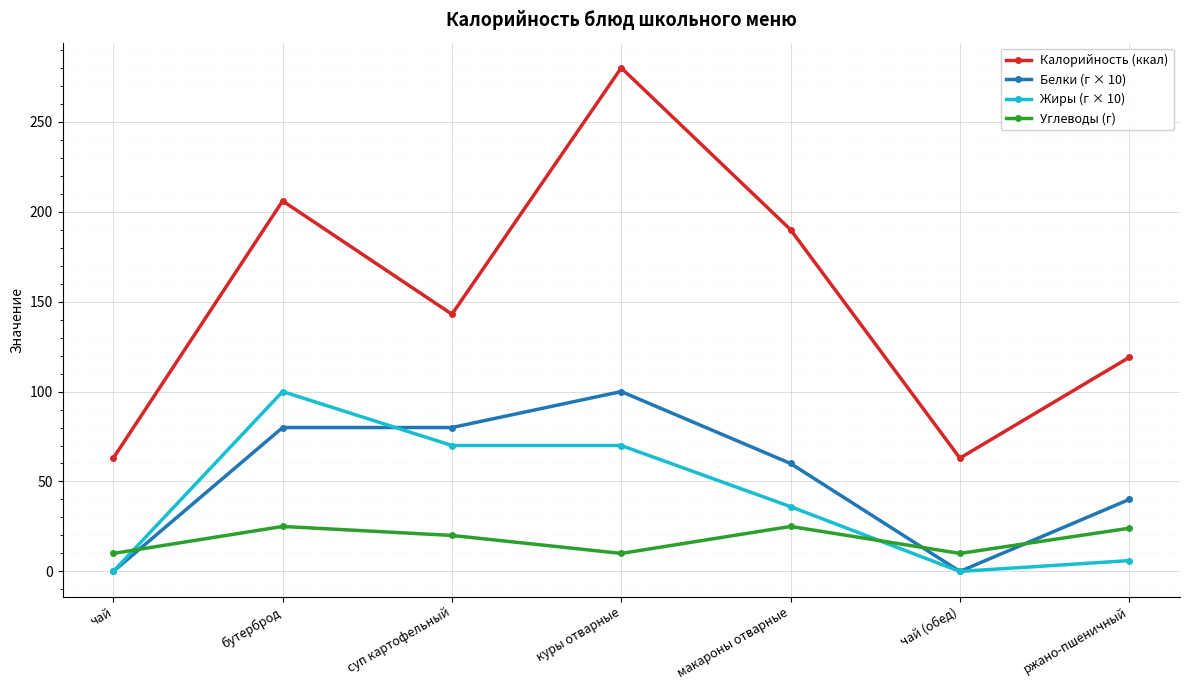

What is the sum of the Жиры (г × 10) values at чай and куры отварные?

70